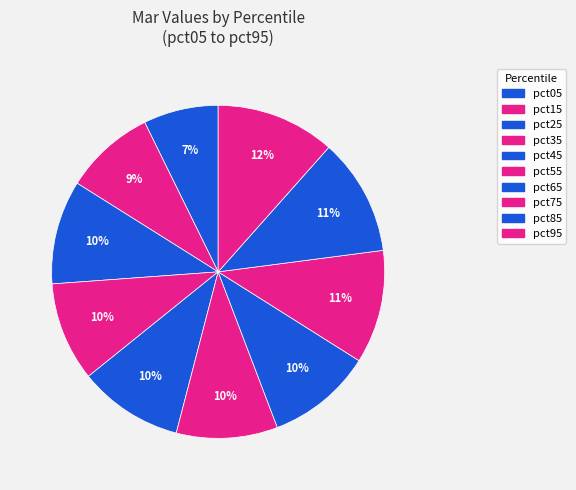

Does any single category account for the majority?

No